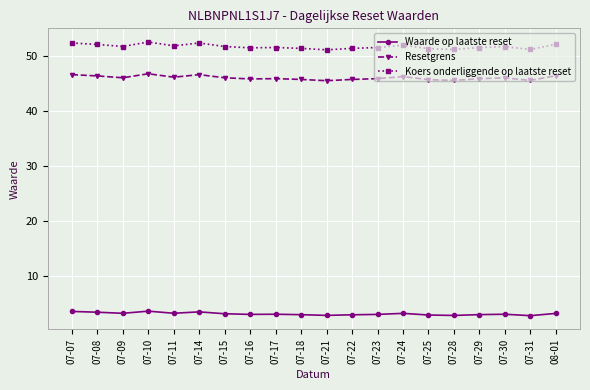

How many distinct data groups are displayed?

3